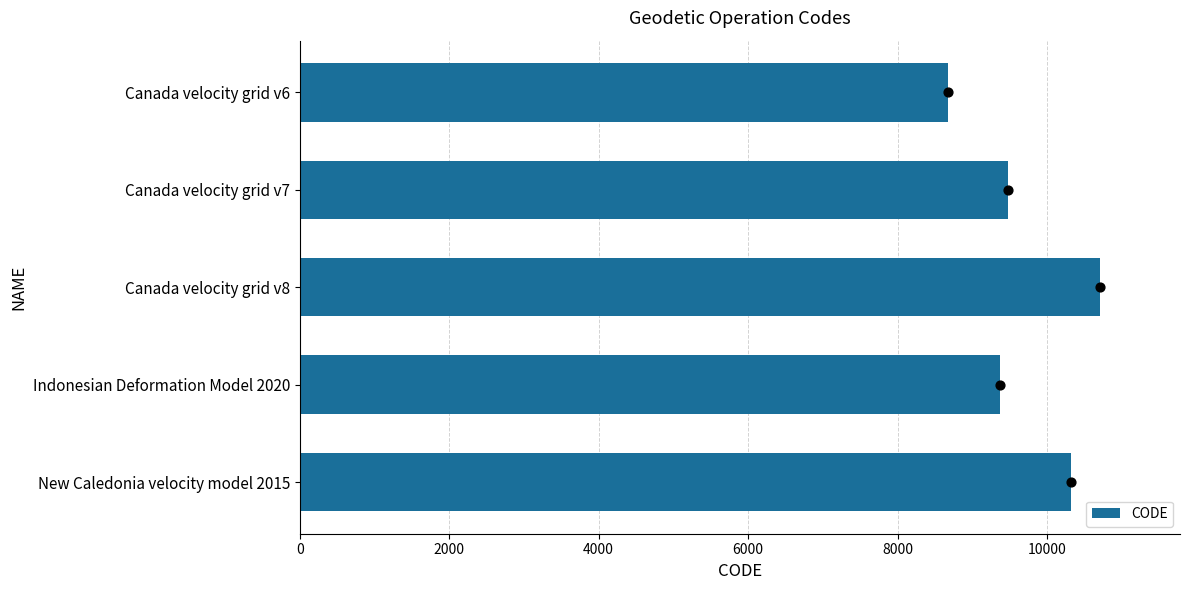

What is the difference between the maximum and minimum values in the CODE series?

2031